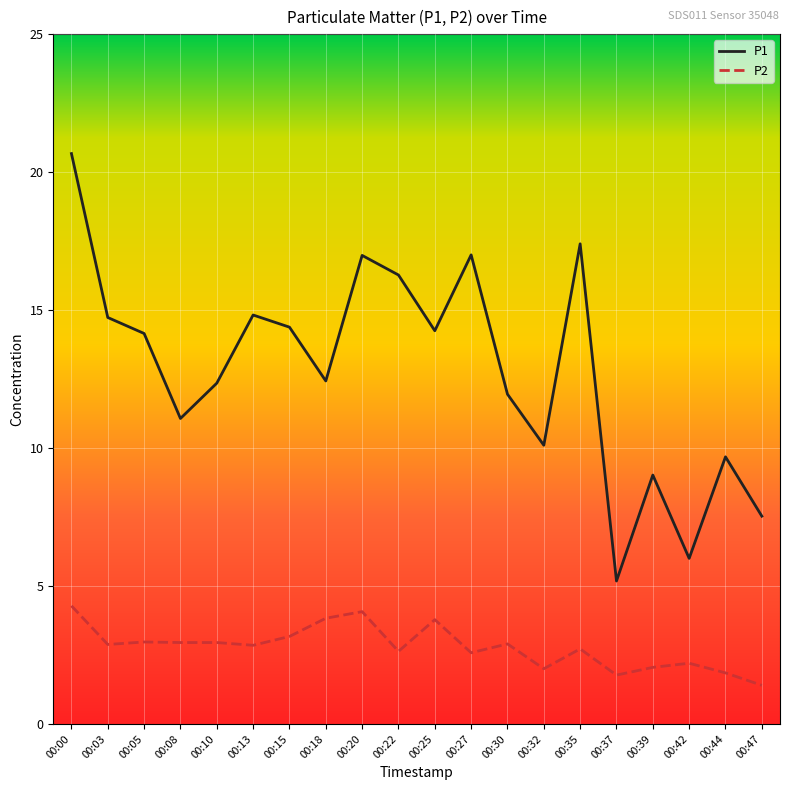

Which series has the largest total across all categories?

P1